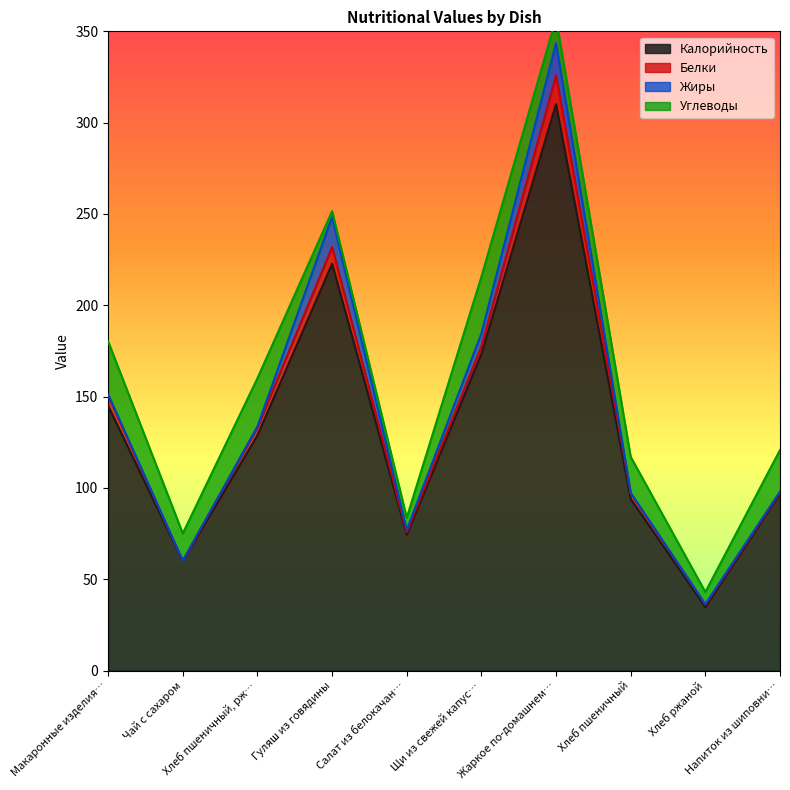

Does the chart display data point markers on the line(s)?

No